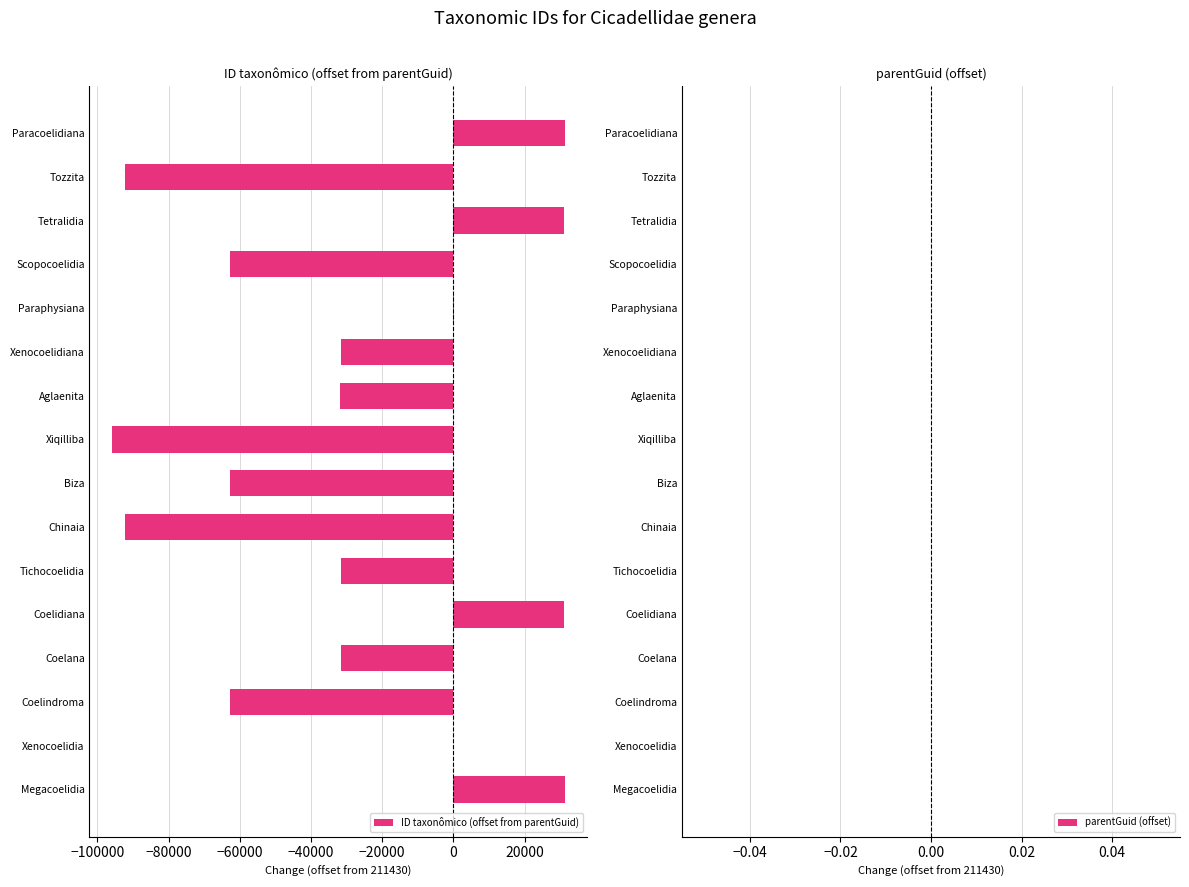

Are the bars horizontal?

Yes